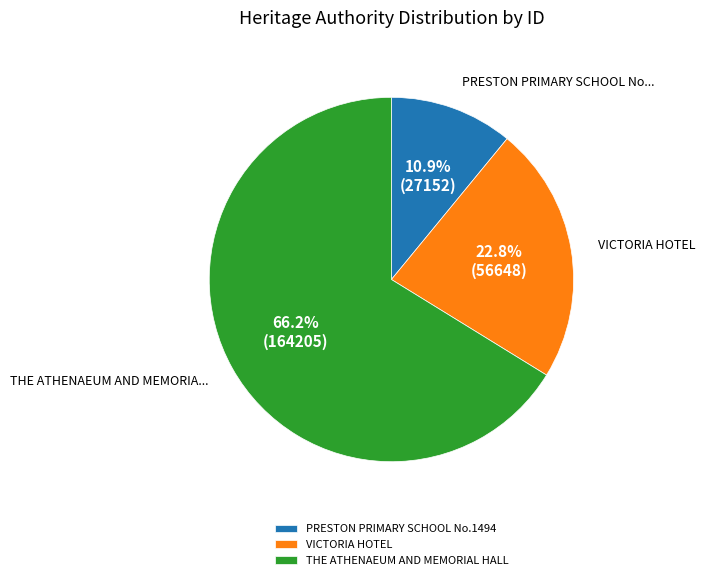

Is it true that PRESTON PRIMARY SCHOOL No.1494 is 1% of the pie?

False